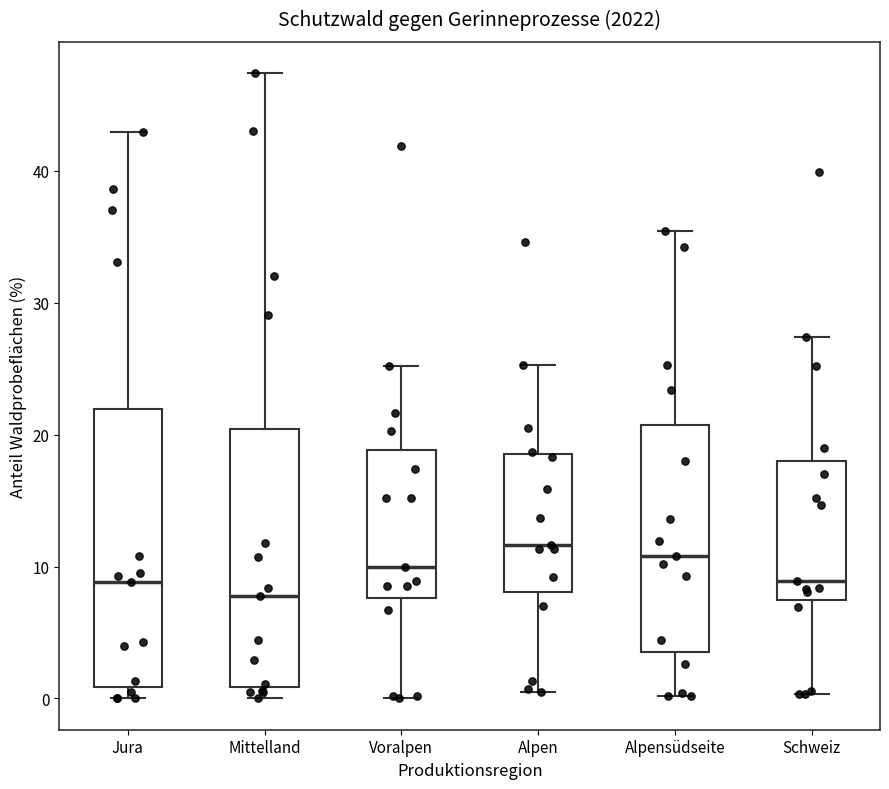

Where is the upper edge of the box for Mittelland on the y-axis? The values are not printed on the chart, so give them approximately, as read against the axis.

20